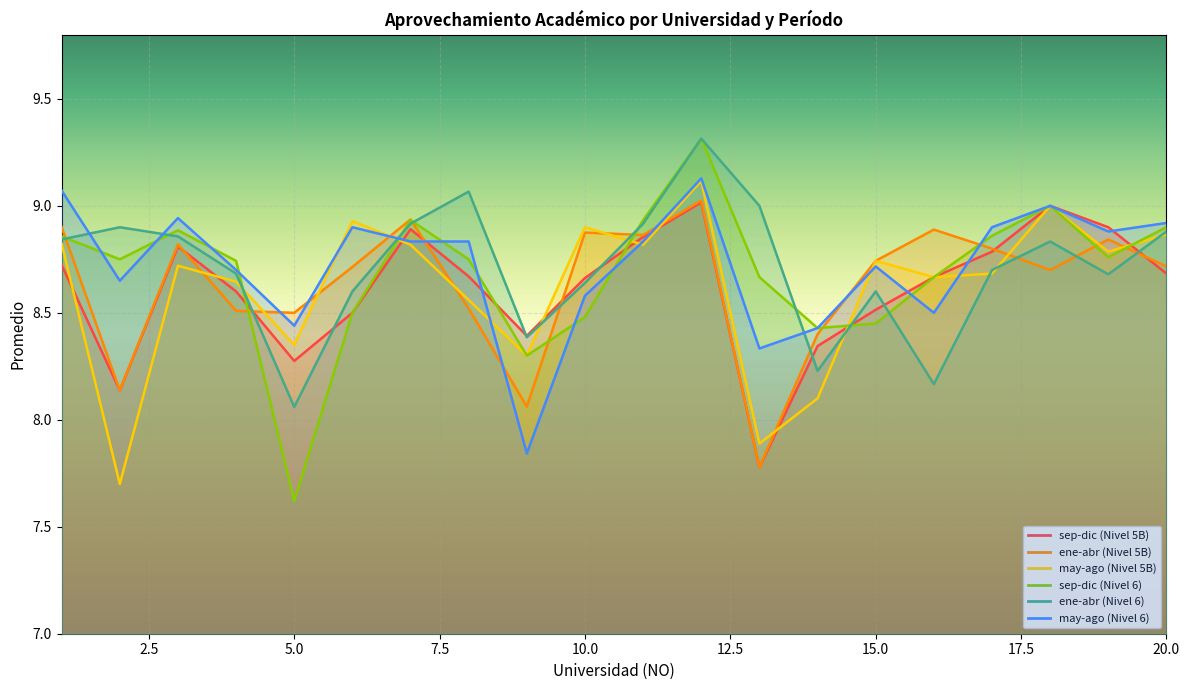

Is it true that ene-abr (Nivel 6) equals 2.9 at 9?

False